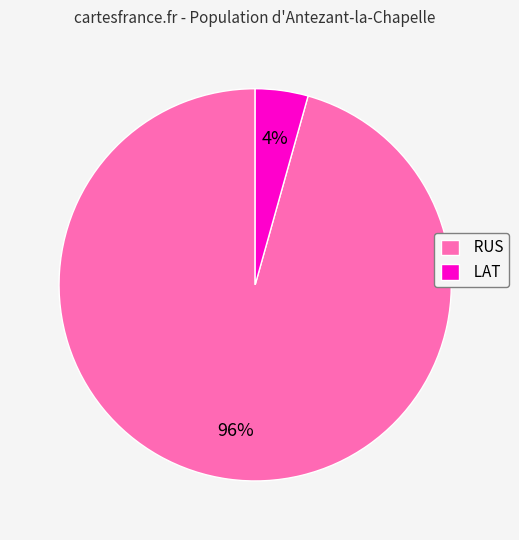

Combined, do RUS and LAT account for over 50%?

Yes